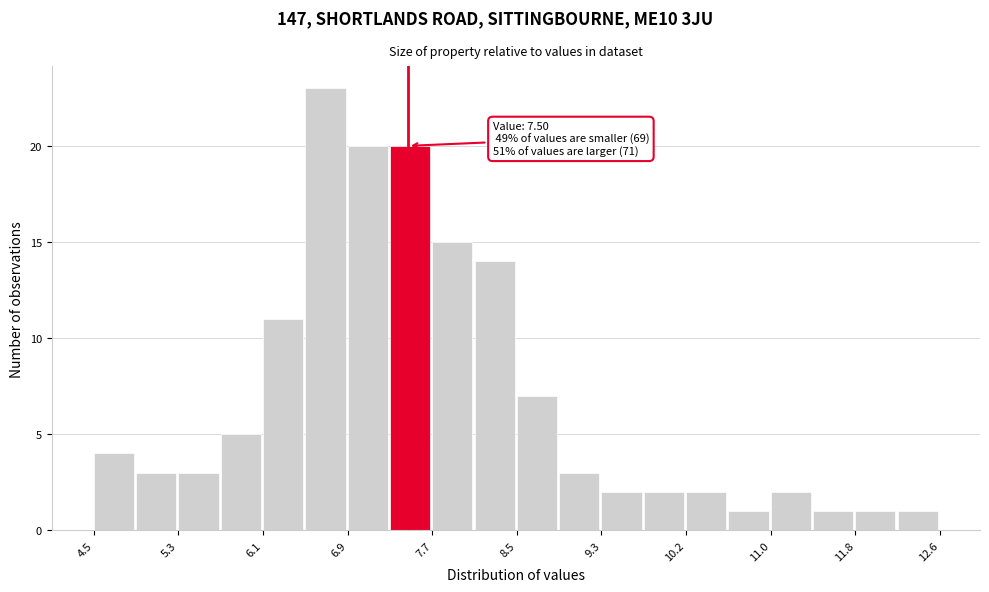

Over which range of the x-axis is the bar tallest?

6.5 to 6.9